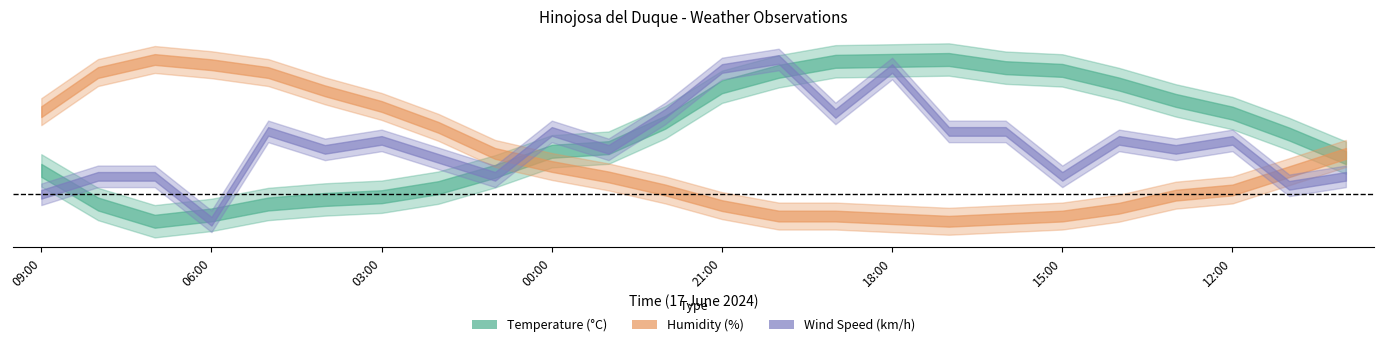

How many categories are shown in the chart?

24